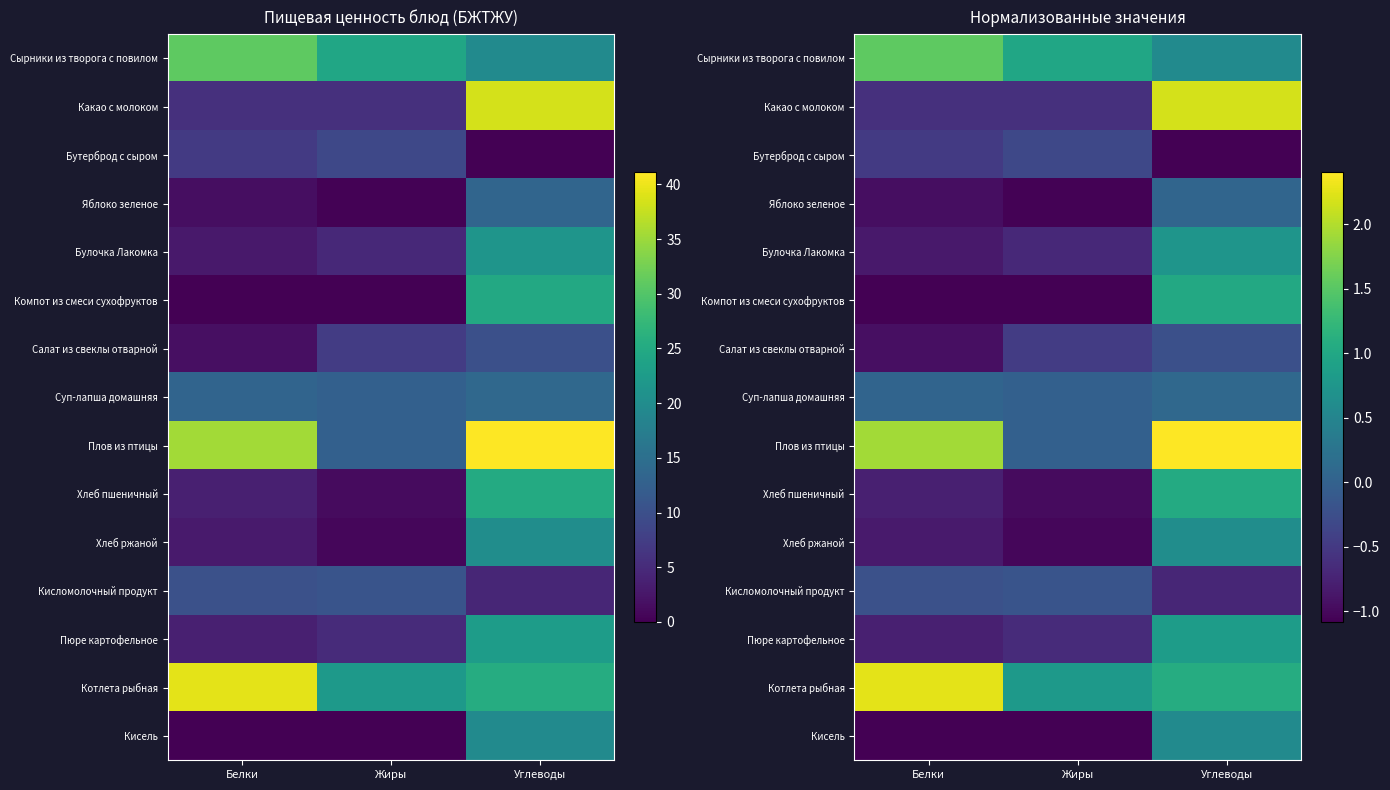

The value of Компот из смеси сухофруктов at Жиры is -0.6. True or false?

False